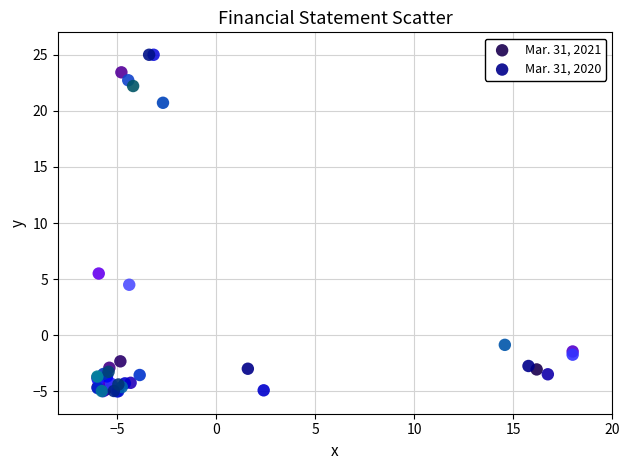

What are all the series names shown in the legend?

Mar. 31, 2021, Mar. 31, 2020